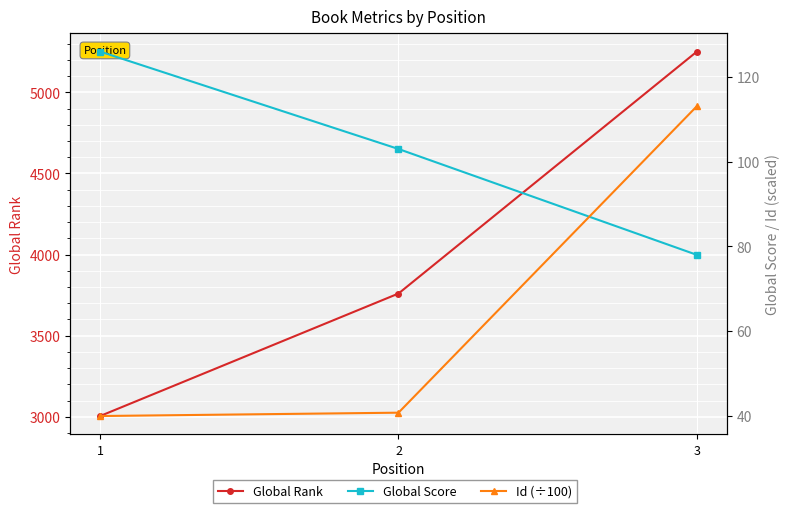

What is the difference between the maximum and second lowest values in the Global Rank series?

1491.0